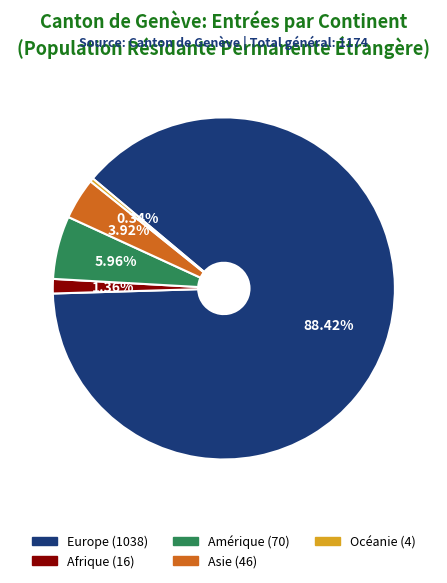

To the nearest percent, what portion does Amérique represent?

6%